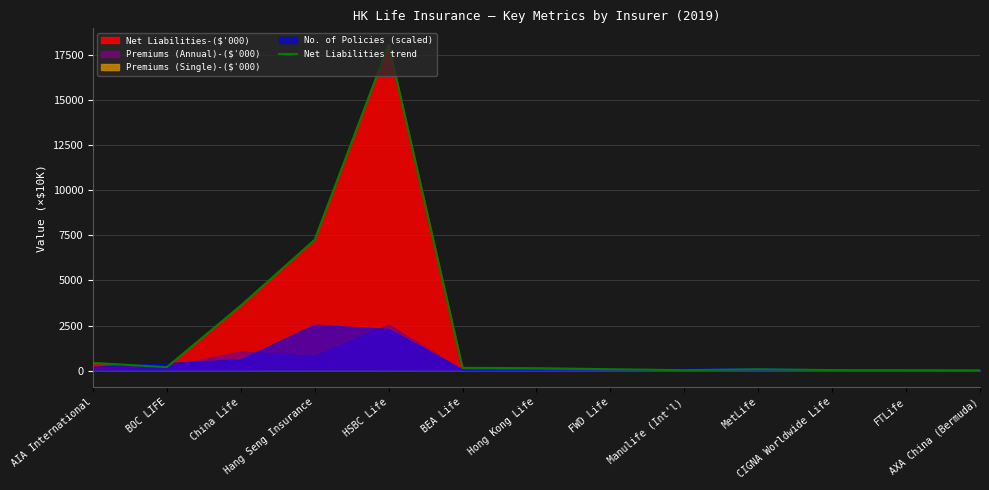

The value at FTLife is 32.5. True or false?

True